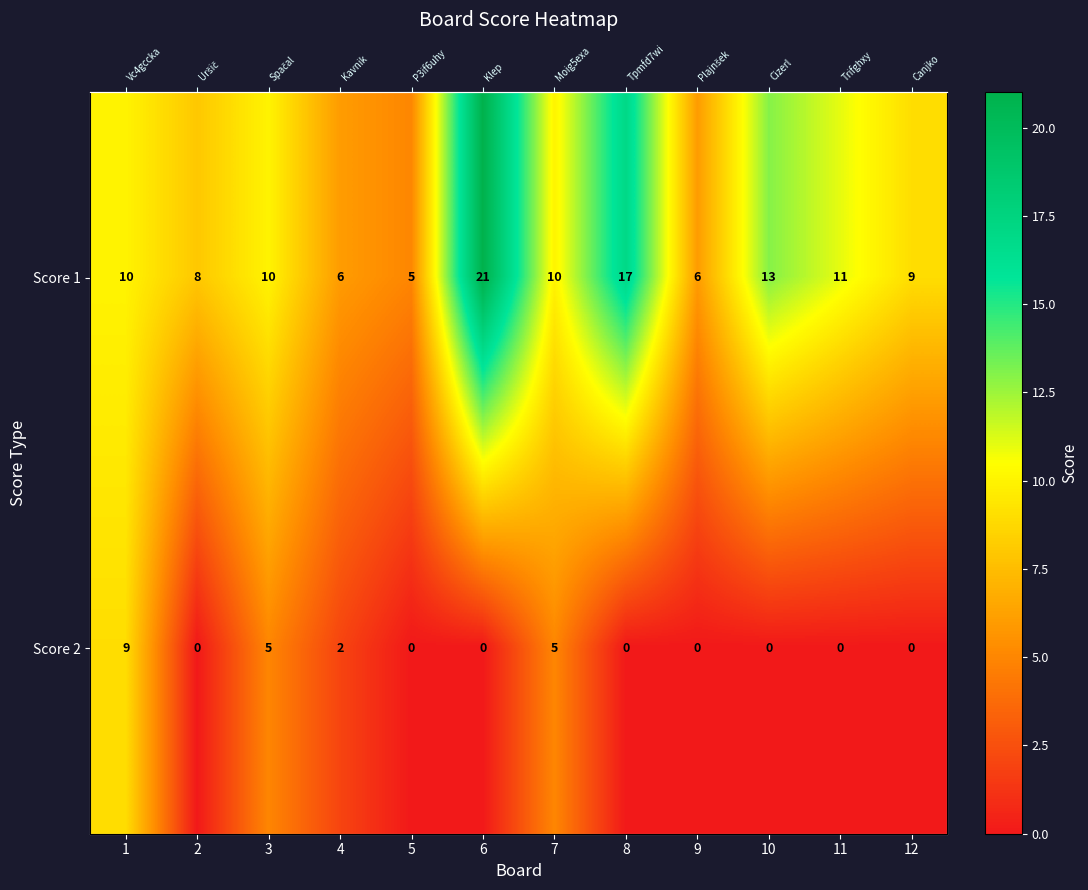

List the labels in order of Score 1 value, largest first.

6, 8, 10, 11, 1, 3, 7, 12, 2, 4, 9, 5